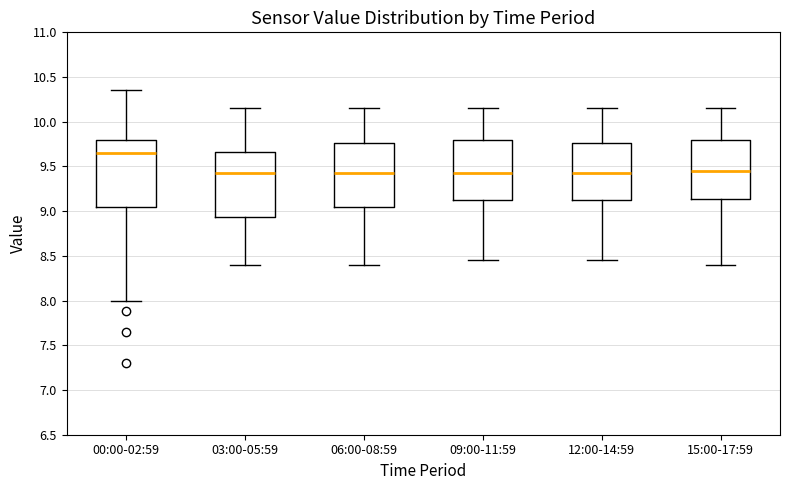

Where does the median line of the box for 15:00-17:59 sit on the y-axis? The values are not printed on the chart, so give them approximately, as read against the axis.

9.45